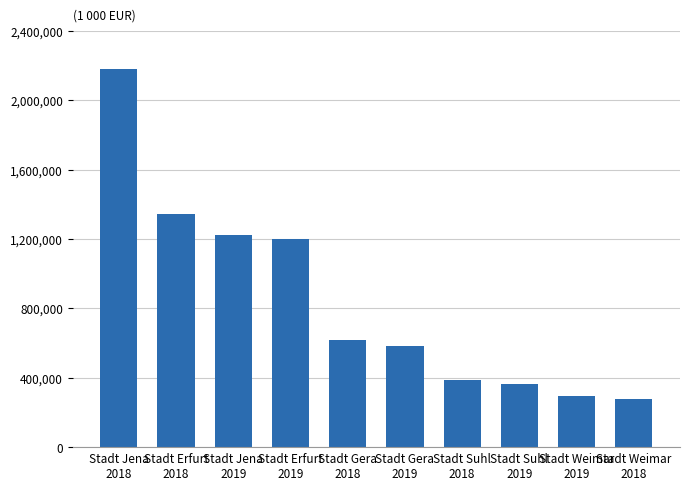

What is the minimum value shown in the chart?

280140.9